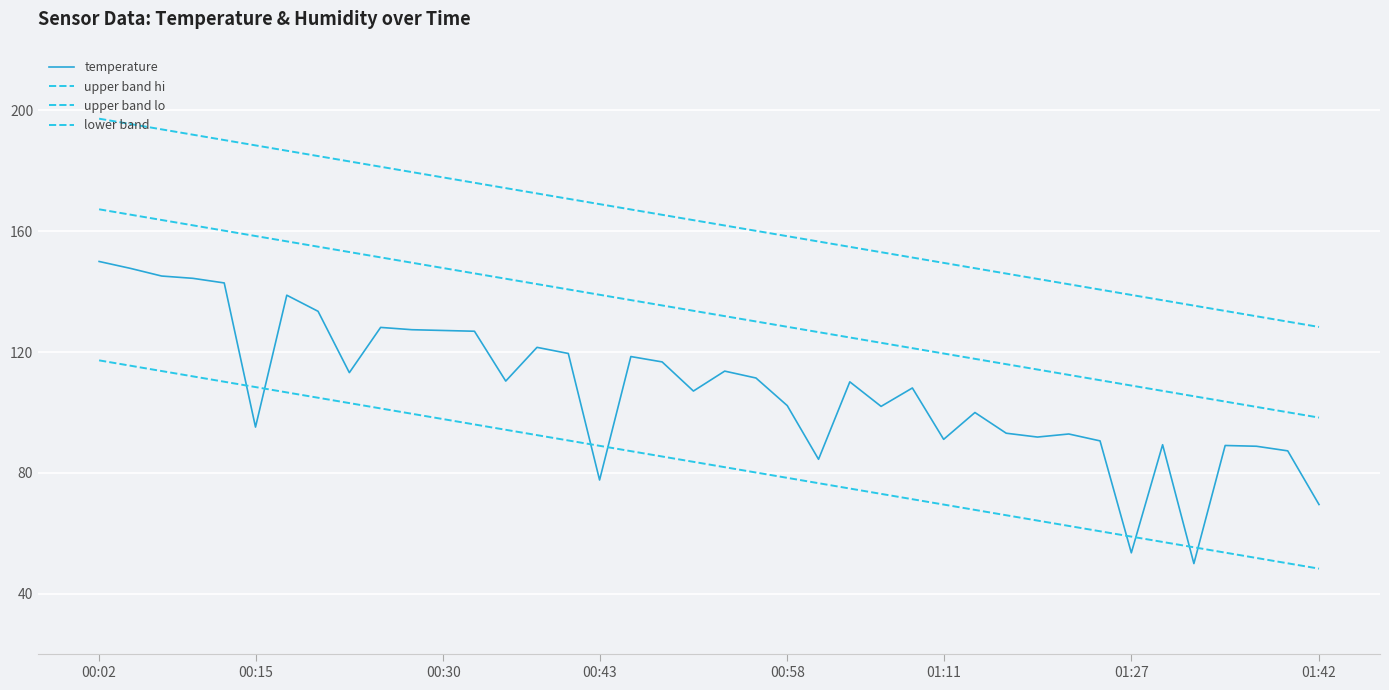

In temperature, how many points are higher than both neighbors (excluding endpoints)?

11